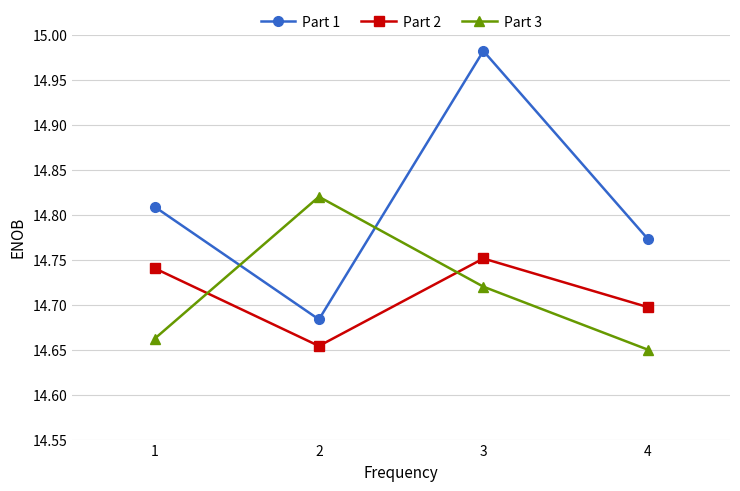

List the labels in order of Part 3 value, largest first.

2, 3, 1, 4